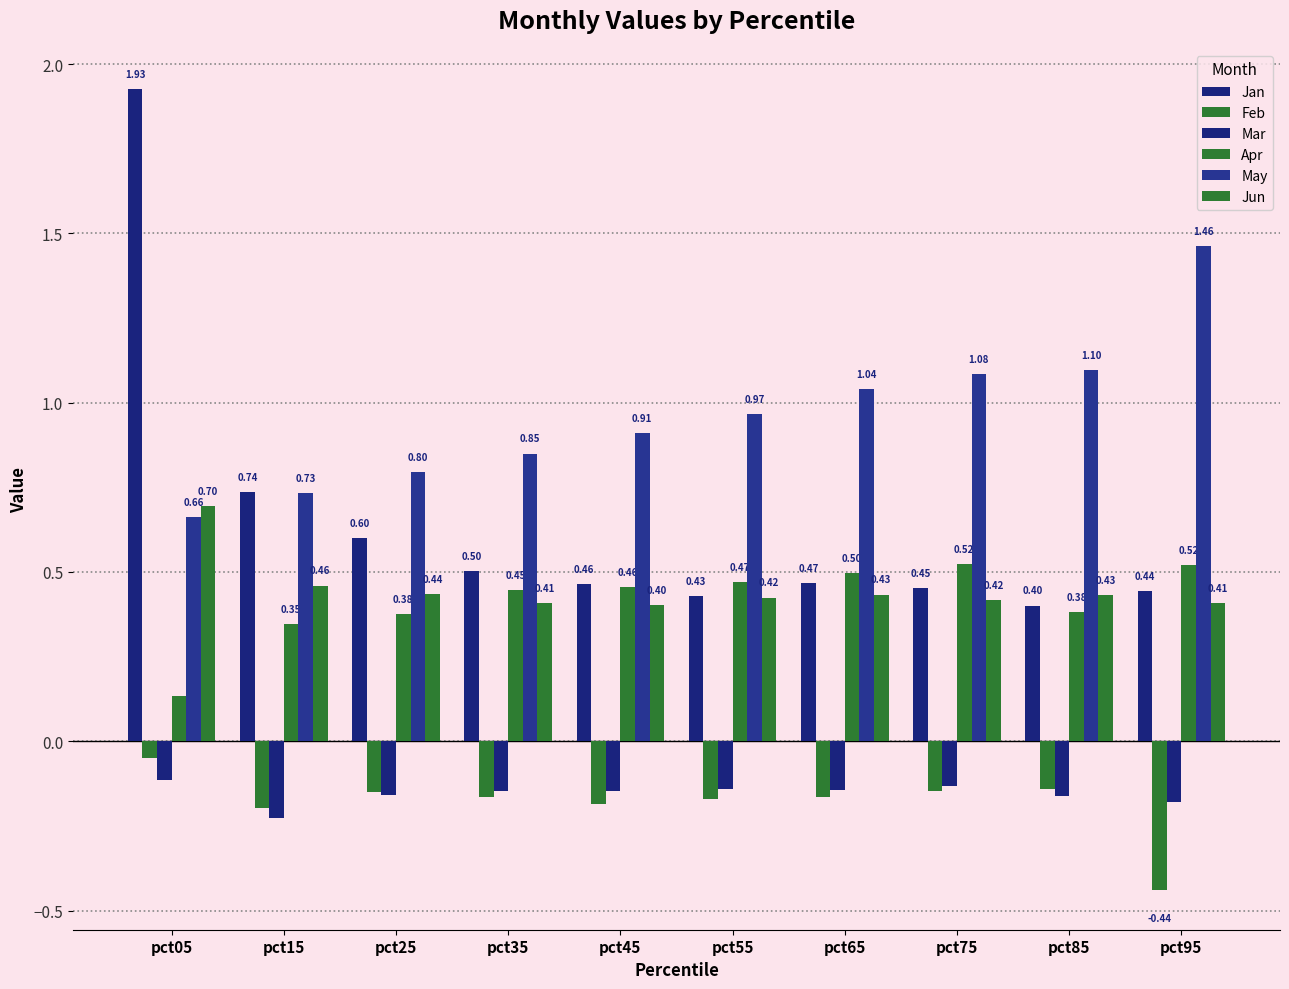

How many bars are there in each group?

6